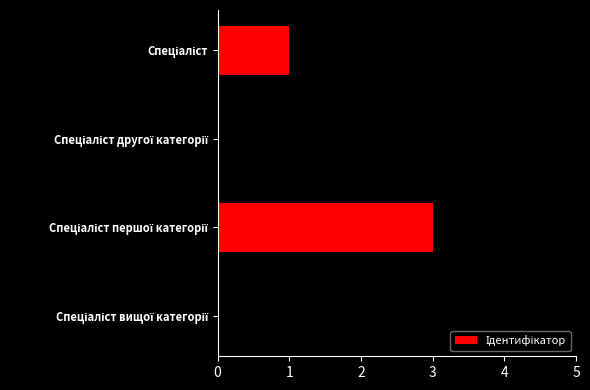

What is the greatest value displayed?

4